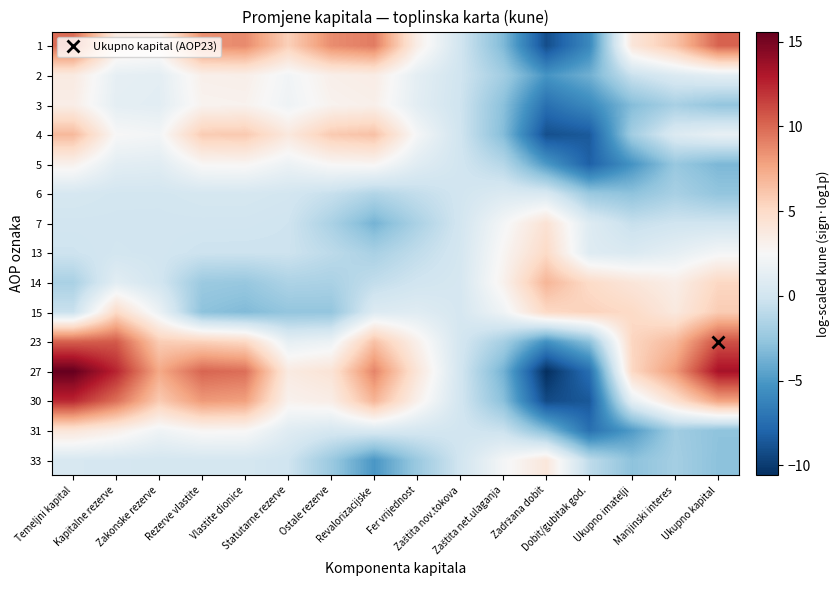

Reading right to left, transcribe all the data shown in this chart.

1: Ukupno kapital=10.2	Manjinski interes=6.2	Ukupno imatelji=4.0	Dobit/gubitak god.=-5.9	Zadržana dobit=-9.1	Zaštita net.ulaganja=-3.3	Zaštita nov.tokova=0.0	Fer vrijednost=3.4	Revalorizacijske=9.3	Ostale rezerve=8.6	Statutarne rezerve=5.6	Vlastite dionice=8.7	Rezerve vlastite=8.5	Zakonske rezerve=3.2	Kapitalne rezerve=3.6	Temeljni kapital=9.8
2: Ukupno kapital=1.2	Manjinski interes=0.7	Ukupno imatelji=-0.4	Dobit/gubitak god.=-3.8	Zadržana dobit=-5.2	Zaštita net.ulaganja=-2.0	Zaštita nov.tokova=-0.1	Fer vrijednost=1.3	Revalorizacijske=3.5	Ostale rezerve=3.2	Statutarne rezerve=2.1	Vlastite dionice=3.3	Rezerve vlastite=3.2	Zakonske rezerve=1.2	Kapitalne rezerve=1.4	Temeljni kapital=3.7
3: Ukupno kapital=-2.6	Manjinski interes=-1.8	Ukupno imatelji=-3.1	Dobit/gubitak god.=-5.9	Zadržana dobit=-7.3	Zaštita net.ulaganja=-2.9	Zaštita nov.tokova=-0.2	Fer vrijednost=1.2	Revalorizacijske=3.2	Ostale rezerve=3.0	Statutarne rezerve=1.9	Vlastite dionice=3.0	Rezerve vlastite=2.9	Zakonske rezerve=1.1	Kapitalne rezerve=1.3	Temeljni kapital=3.4
4: Ukupno kapital=1.5	Manjinski interes=0.7	Ukupno imatelji=-2.0	Dobit/gubitak god.=-8.5	Zadržana dobit=-9.0	Zaštita net.ulaganja=-3.1	Zaštita nov.tokova=-0.1	Fer vrijednost=2.3	Revalorizacijske=6.4	Ostale rezerve=5.9	Statutarne rezerve=3.8	Vlastite dionice=6.0	Rezerve vlastite=5.8	Zakonske rezerve=2.2	Kapitalne rezerve=2.5	Temeljni kapital=6.7
5: Ukupno kapital=-3.4	Manjinski interes=-2.4	Ukupno imatelji=-5.3	Dobit/gubitak god.=-8.1	Zadržana dobit=-5.0	Zaštita net.ulaganja=-1.2	Zaštita nov.tokova=-0.0	Fer vrijednost=1.0	Revalorizacijske=2.7	Ostale rezerve=2.6	Statutarne rezerve=1.8	Vlastite dionice=2.7	Rezerve vlastite=2.7	Zakonske rezerve=1.0	Kapitalne rezerve=1.1	Temeljni kapital=3.1
6: Ukupno kapital=-2.6	Manjinski interes=-1.8	Ukupno imatelji=-2.8	Dobit/gubitak god.=-2.3	Zadržana dobit=0.5	Zaštita net.ulaganja=0.6	Zaštita nov.tokova=0.0	Fer vrijednost=-0.7	Revalorizacijske=-1.4	Ostale rezerve=-0.5	Statutarne rezerve=0.1	Vlastite dionice=0.3	Rezerve vlastite=0.3	Zakonske rezerve=0.1	Kapitalne rezerve=0.1	Temeljni kapital=0.3
7: Ukupno kapital=-0.1	Manjinski interes=-0.1	Ukupno imatelji=-0.5	Dobit/gubitak god.=0.8	Zadržana dobit=4.4	Zaštita net.ulaganja=2.3	Zaštita nov.tokova=0.1	Fer vrijednost=-1.7	Revalorizacijske=-3.6	Ostale rezerve=-1.7	Statutarne rezerve=-0.2	Vlastite dionice=-0.0	Rezerve vlastite=0.0	Zakonske rezerve=0.0	Kapitalne rezerve=0.0	Temeljni kapital=0.0
13: Ukupno kapital=2.2	Manjinski interes=1.3	Ukupno imatelji=0.6	Dobit/gubitak god.=0.8	Zadržana dobit=5.0	Zaštita net.ulaganja=2.7	Zaštita nov.tokova=0.2	Fer vrijednost=-0.8	Revalorizacijske=-1.7	Ostale rezerve=-0.9	Statutarne rezerve=-0.2	Vlastite dionice=-0.3	Rezerve vlastite=-0.2	Zakonske rezerve=-0.0	Kapitalne rezerve=0.1	Temeljni kapital=-0.2
14: Ukupno kapital=5.2	Manjinski interes=3.4	Ukupno imatelji=4.1	Dobit/gubitak god.=5.0	Zadržana dobit=6.9	Zaštita net.ulaganja=3.0	Zaštita nov.tokova=0.3	Fer vrijednost=-0.0	Revalorizacijske=-0.7	Ostale rezerve=-1.7	Statutarne rezerve=-1.6	Vlastite dionice=-2.5	Rezerve vlastite=-2.3	Zakonske rezerve=0.1	Kapitalne rezerve=1.1	Temeljni kapital=-1.7
15: Ukupno kapital=5.8	Manjinski interes=3.8	Ukupno imatelji=5.1	Dobit/gubitak god.=5.5	Zadržana dobit=5.1	Zaštita net.ulaganja=2.0	Zaštita nov.tokova=0.3	Fer vrijednost=0.9	Revalorizacijske=0.7	Ostale rezerve=-2.6	Statutarne rezerve=-2.6	Vlastite dionice=-3.3	Rezerve vlastite=-2.8	Zakonske rezerve=1.7	Kapitalne rezerve=5.0	Temeljni kapital=-0.4
23: Ukupno kapital=10.9	Manjinski interes=6.7	Ukupno imatelji=5.3	Dobit/gubitak god.=-2.9	Zadržana dobit=-5.4	Zaštita net.ulaganja=-1.9	Zaštita nov.tokova=0.1	Fer vrijednost=3.2	Revalorizacijske=6.3	Ostale rezerve=1.8	Statutarne rezerve=1.4	Vlastite dionice=5.2	Rezerve vlastite=5.6	Zakonske rezerve=5.8	Kapitalne rezerve=10.5	Temeljni kapital=10.3
27: Ukupno kapital=13.3	Manjinski interes=8.1	Ukupno imatelji=5.2	Dobit/gubitak god.=-7.4	Zadržana dobit=-10.6	Zaštita net.ulaganja=-3.7	Zaštita nov.tokova=0.1	Fer vrijednost=4.1	Revalorizacijske=9.0	Ostale rezerve=4.3	Statutarne rezerve=3.7	Vlastite dionice=9.8	Rezerve vlastite=10.1	Zakonske rezerve=7.5	Kapitalne rezerve=12.5	Temeljni kapital=15.6
30: Ukupno kapital=7.7	Manjinski interes=4.6	Ukupno imatelji=1.3	Dobit/gubitak god.=-8.6	Zadržana dobit=-9.3	Zaštita net.ulaganja=-2.9	Zaštita nov.tokova=0.0	Fer vrijednost=3.2	Revalorizacijske=6.9	Ostale rezerve=3.4	Statutarne rezerve=3.0	Vlastite dionice=7.9	Rezerve vlastite=8.1	Zakonske rezerve=5.9	Kapitalne rezerve=9.7	Temeljni kapital=12.4
31: Ukupno kapital=-2.8	Manjinski interes=-2.1	Ukupno imatelji=-4.9	Dobit/gubitak god.=-7.3	Zadržana dobit=-3.1	Zaštita net.ulaganja=-0.3	Zaštita nov.tokova=0.0	Fer vrijednost=0.2	Revalorizacijske=0.5	Ostale rezerve=0.3	Statutarne rezerve=0.9	Vlastite dionice=2.6	Rezerve vlastite=2.7	Zakonske rezerve=2.0	Kapitalne rezerve=3.3	Temeljni kapital=4.1
33: Ukupno kapital=-2.9	Manjinski interes=-1.9	Ukupno imatelji=-2.8	Dobit/gubitak god.=-0.8	Zadržana dobit=4.0	Zaštita net.ulaganja=2.2	Zaštita nov.tokova=-0.0	Fer vrijednost=-2.3	Revalorizacijske=-5.1	Ostale rezerve=-2.3	Statutarne rezerve=-0.1	Vlastite dionice=0.2	Rezerve vlastite=0.2	Zakonske rezerve=0.2	Kapitalne rezerve=0.3	Temeljni kapital=0.4